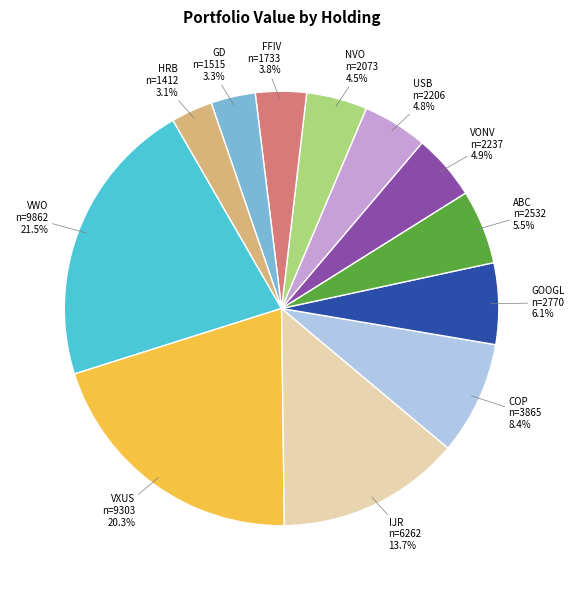

Between FFIV and COP, which is larger?

COP